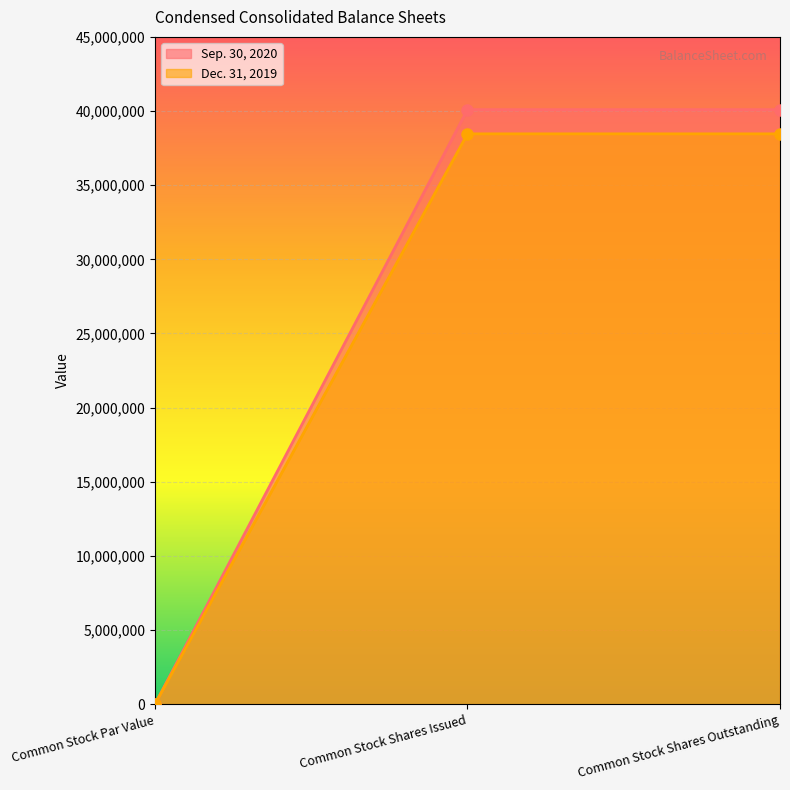

Rank the series at Common Stock Par Value from lowest to highest value.

Sep. 30, 2020, Dec. 31, 2019